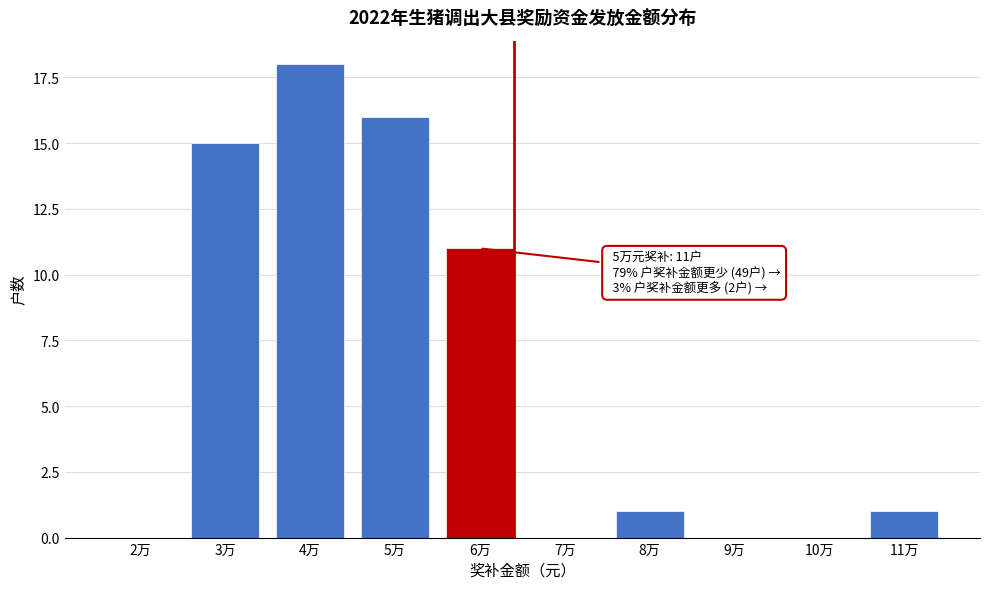

Reading right to left, transcribe all the data shown in this chart.

11万=1	10万=0	9万=0	8万=1	7万=0	6万=11	5万=16	4万=18	3万=15	2万=0